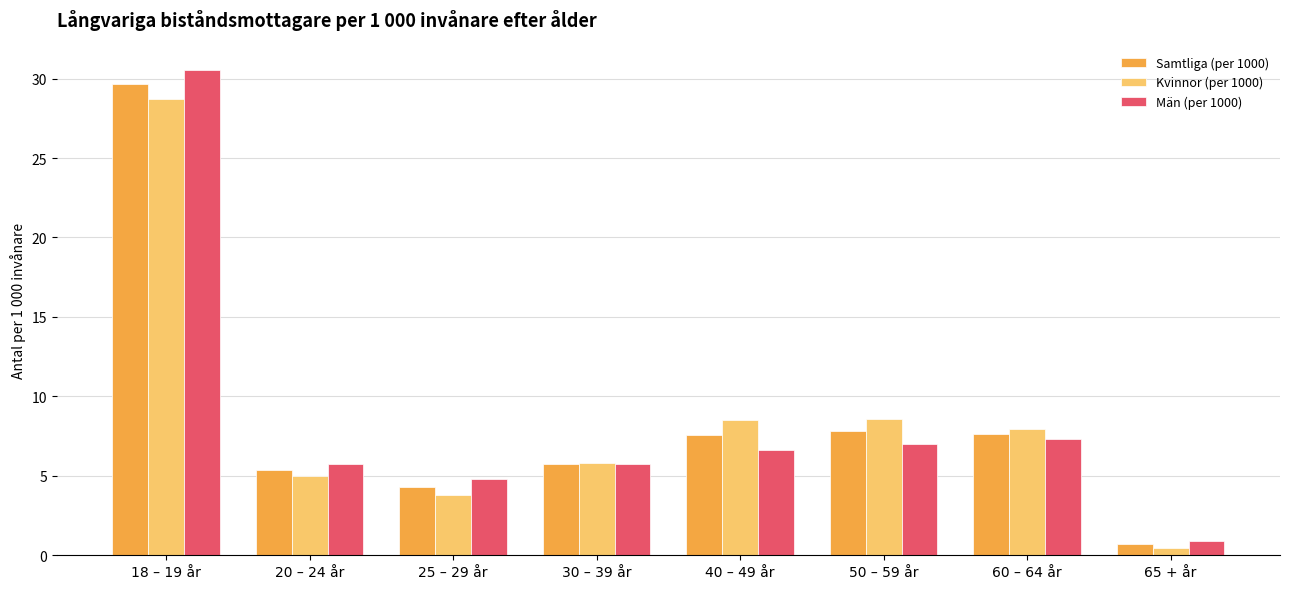

What is the total value across all series at 60 – 64 år?

22.9